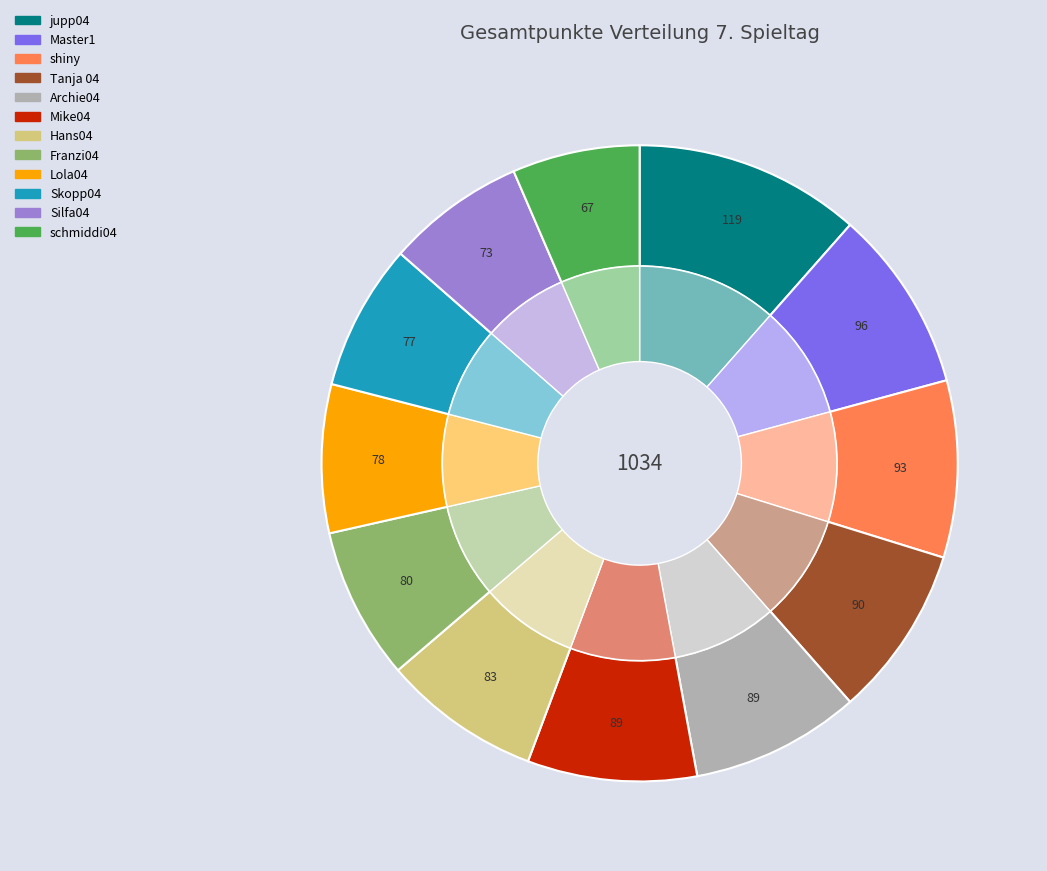

What is the change in value from Tanja 04 to Lola04?

-12